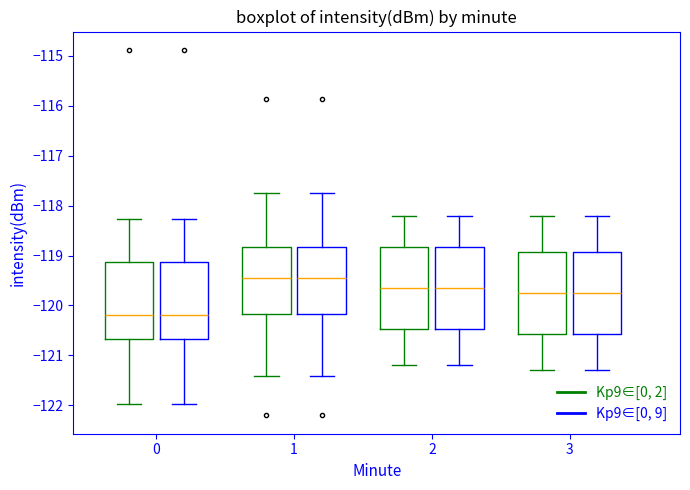

Reading left to right, read every box against the y-axis: the position of its median line, the range the box covers, and the ends of its whiskers. The values are not printed on the chart, so give them approximately, as read against the axis.

0 (Kp9∈[0, 2]): median -120.2, box -120.7 to -119.1, whiskers -122.0 to -118.3
0 (Kp9∈[0, 9]): median -120.2, box -120.7 to -119.1, whiskers -122.0 to -118.3
1 (Kp9∈[0, 2]): median -119.4, box -120.2 to -118.8, whiskers -121.4 to -117.8
1 (Kp9∈[0, 9]): median -119.4, box -120.2 to -118.8, whiskers -121.4 to -117.8
2 (Kp9∈[0, 2]): median -119.6, box -120.5 to -118.8, whiskers -121.2 to -118.2
2 (Kp9∈[0, 9]): median -119.6, box -120.5 to -118.8, whiskers -121.2 to -118.2
3 (Kp9∈[0, 2]): median -119.7, box -120.6 to -118.9, whiskers -121.3 to -118.2
3 (Kp9∈[0, 9]): median -119.7, box -120.6 to -118.9, whiskers -121.3 to -118.2